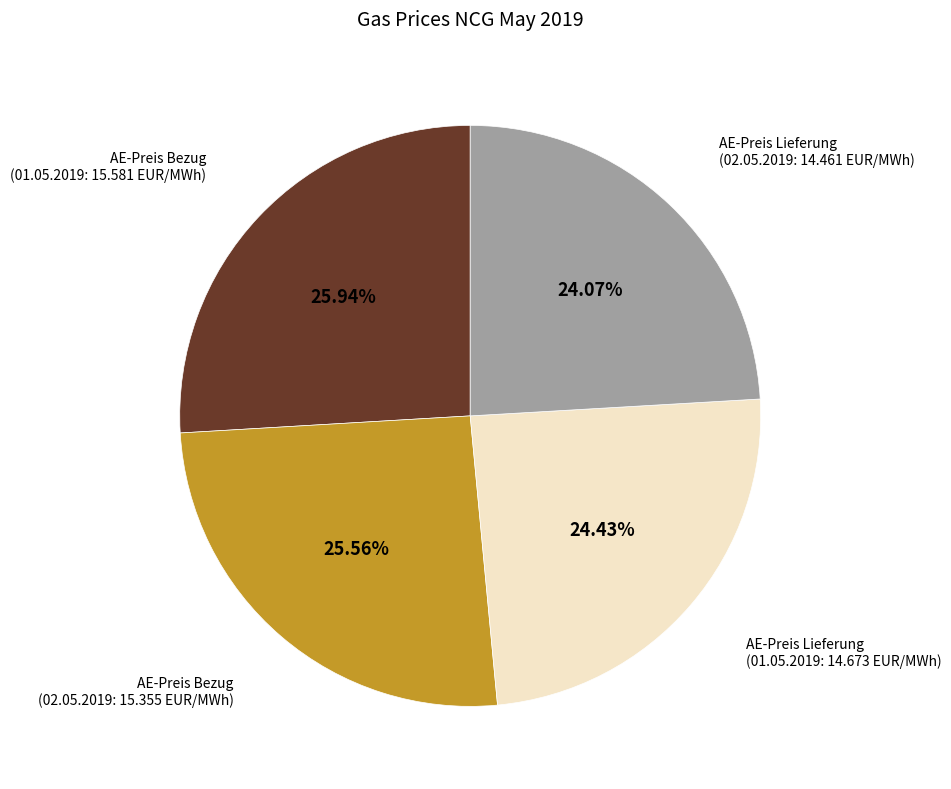

How many segments does this pie chart have?

4